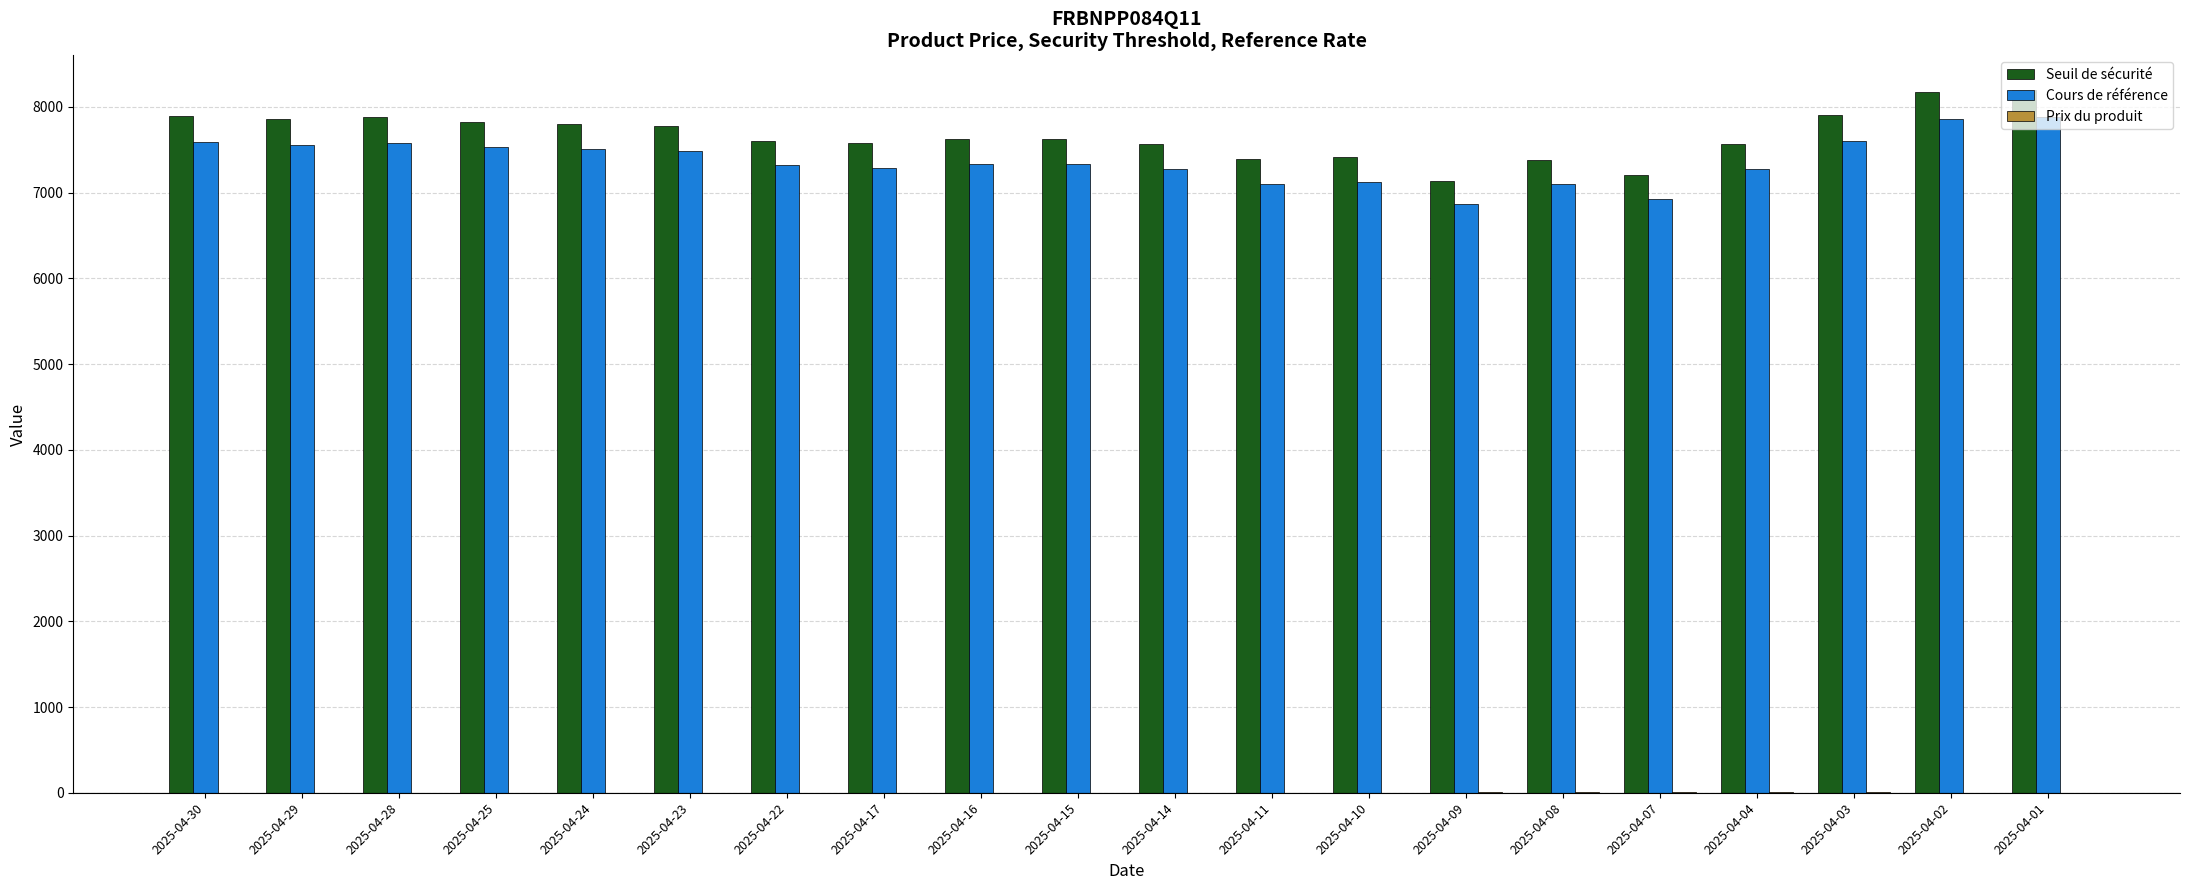

The value of Cours de référence at 2025-04-10 is 3538.4. True or false?

False